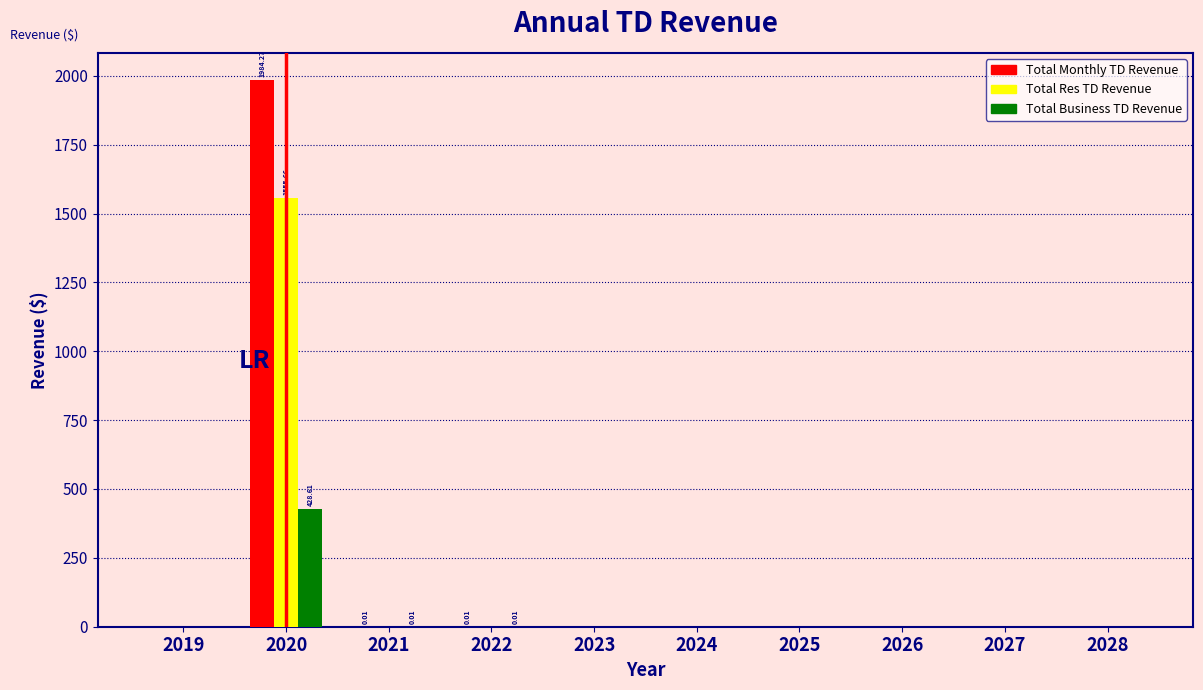

Is the value of Total Business TD Revenue at 2024 greater than the value of Total Res TD Revenue at 2020?

No